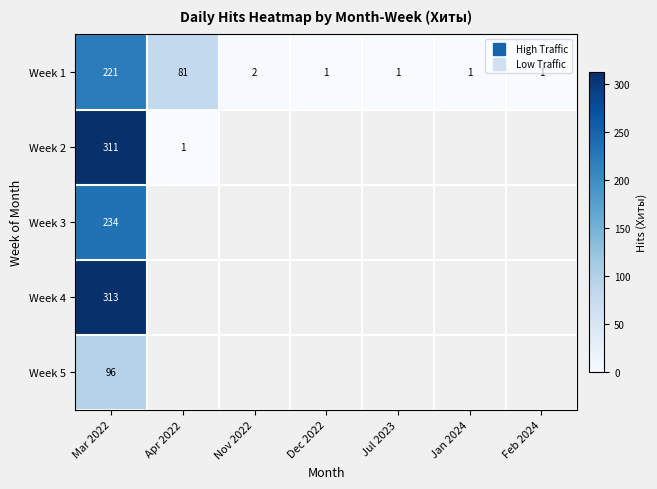

Which series has the largest range (max minus min)?

Week 2